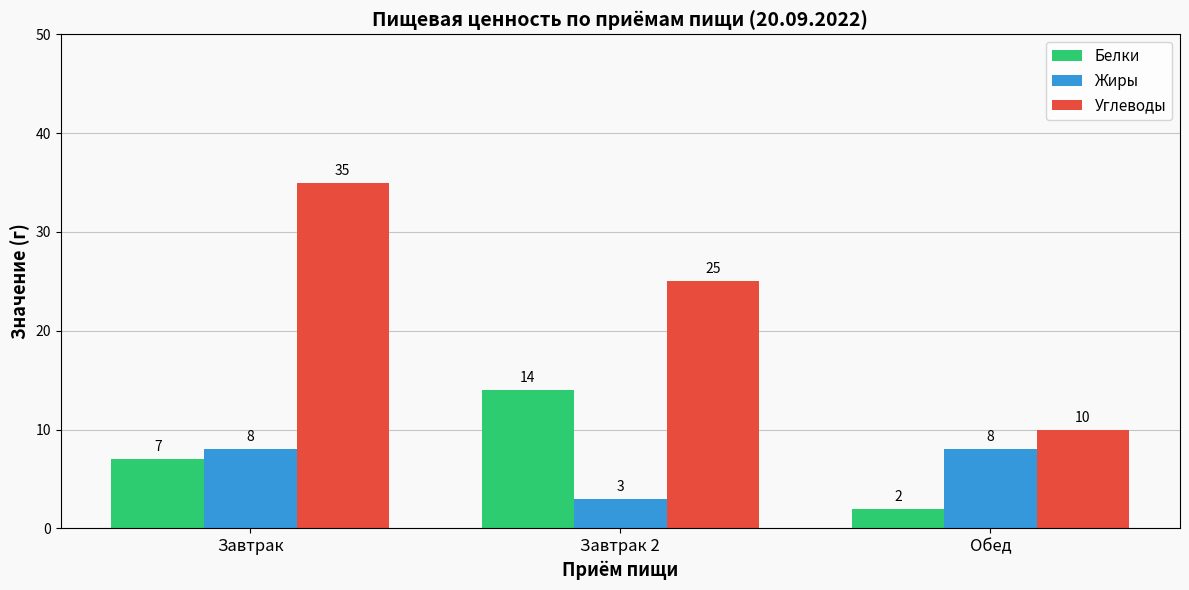

Reading right to left, extract all data points from this chart.

Белки: Обед=2	Завтрак 2=14	Завтрак=7
Жиры: Обед=8	Завтрак 2=3	Завтрак=8
Углеводы: Обед=10	Завтрак 2=25	Завтрак=35